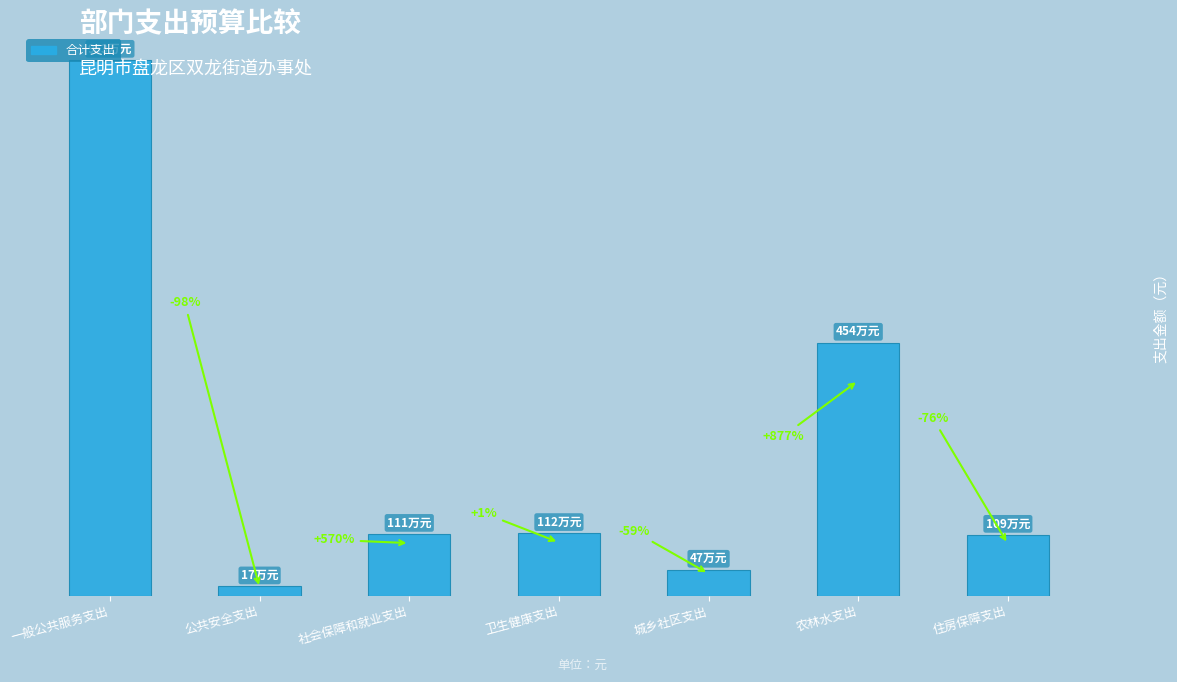

Does the chart contain any negative values?

No